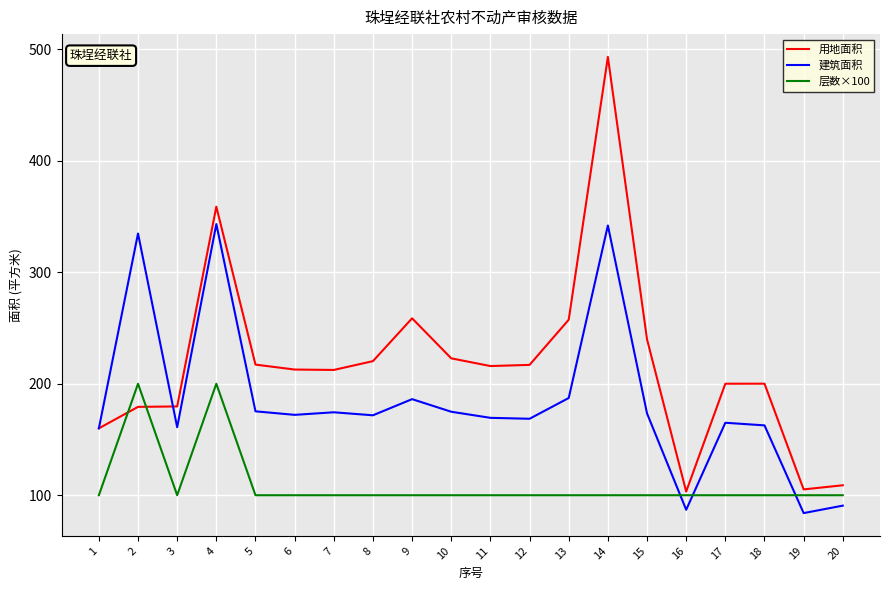

Is the value of 建筑面积 at 6 greater than the value of 用地面积 at 5?

No